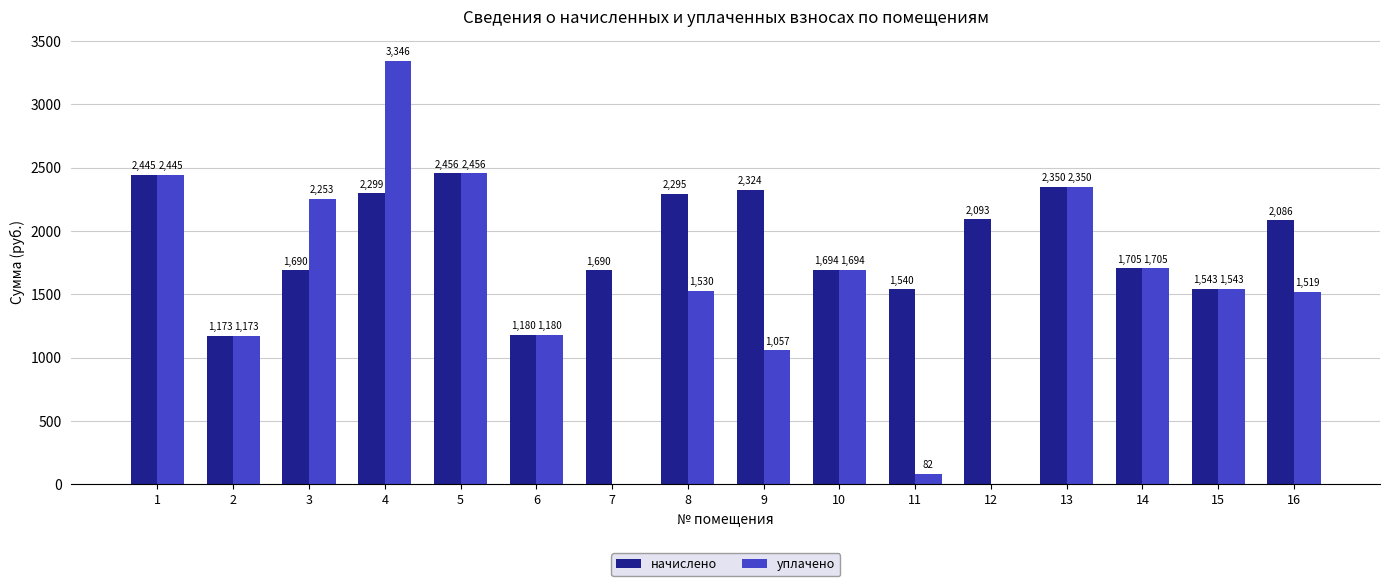

What is the maximum value for начислено?

2456.2